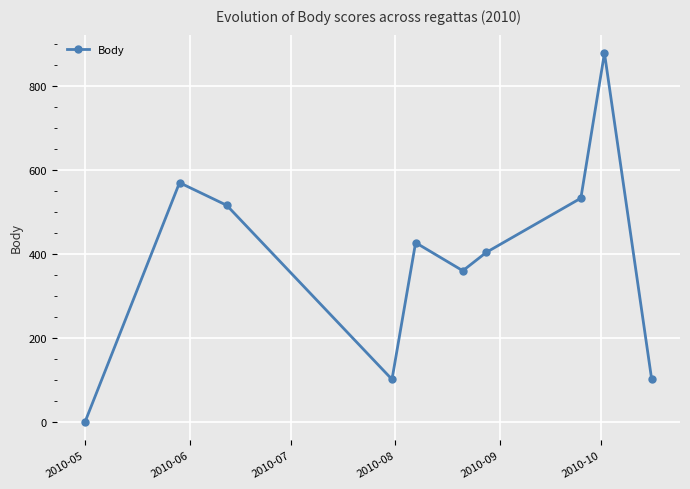

What is the difference between the second highest and minimum values?

570